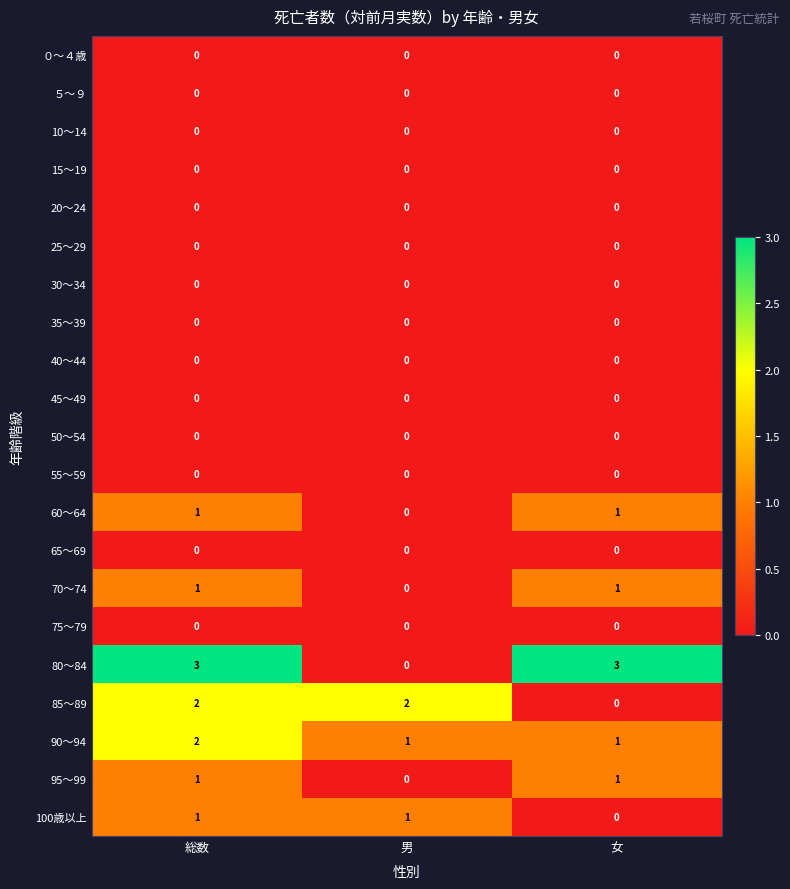

Which series changed the most between 男 and 女?

80～84